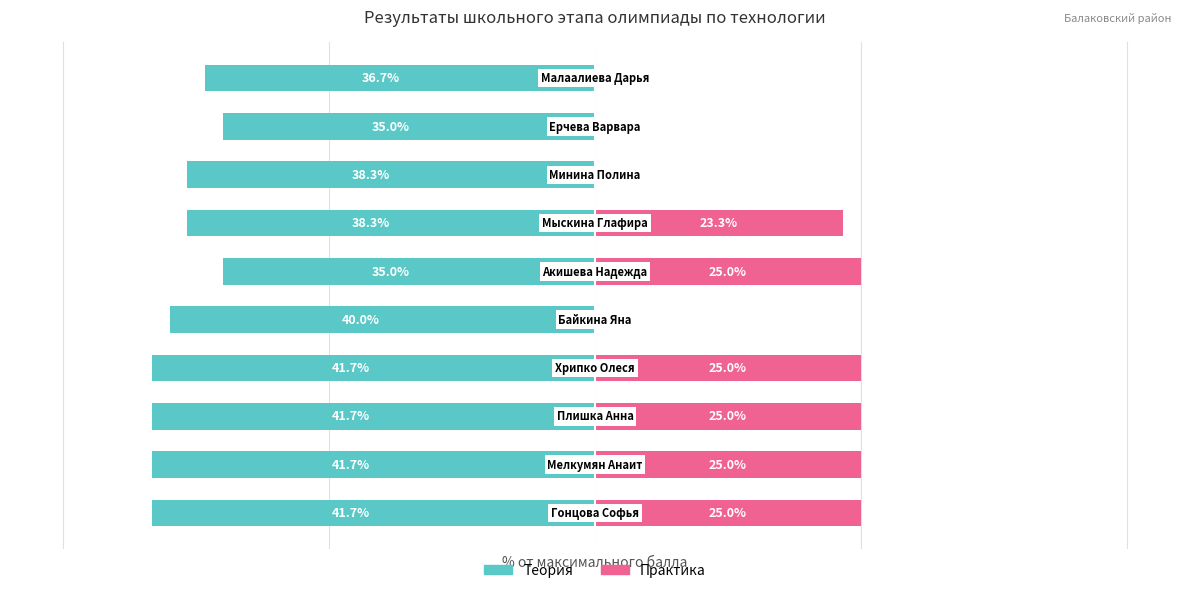

Reading right to left, list all the values displayed in this chart.

Теория: -36.7	-35.0	-38.3	-38.3	-35.0	-40.0	-41.7	-41.7	-41.7	-41.7
Практика: 0.0	0.0	0.0	23.3	25.0	0.0	25.0	25.0	25.0	25.0